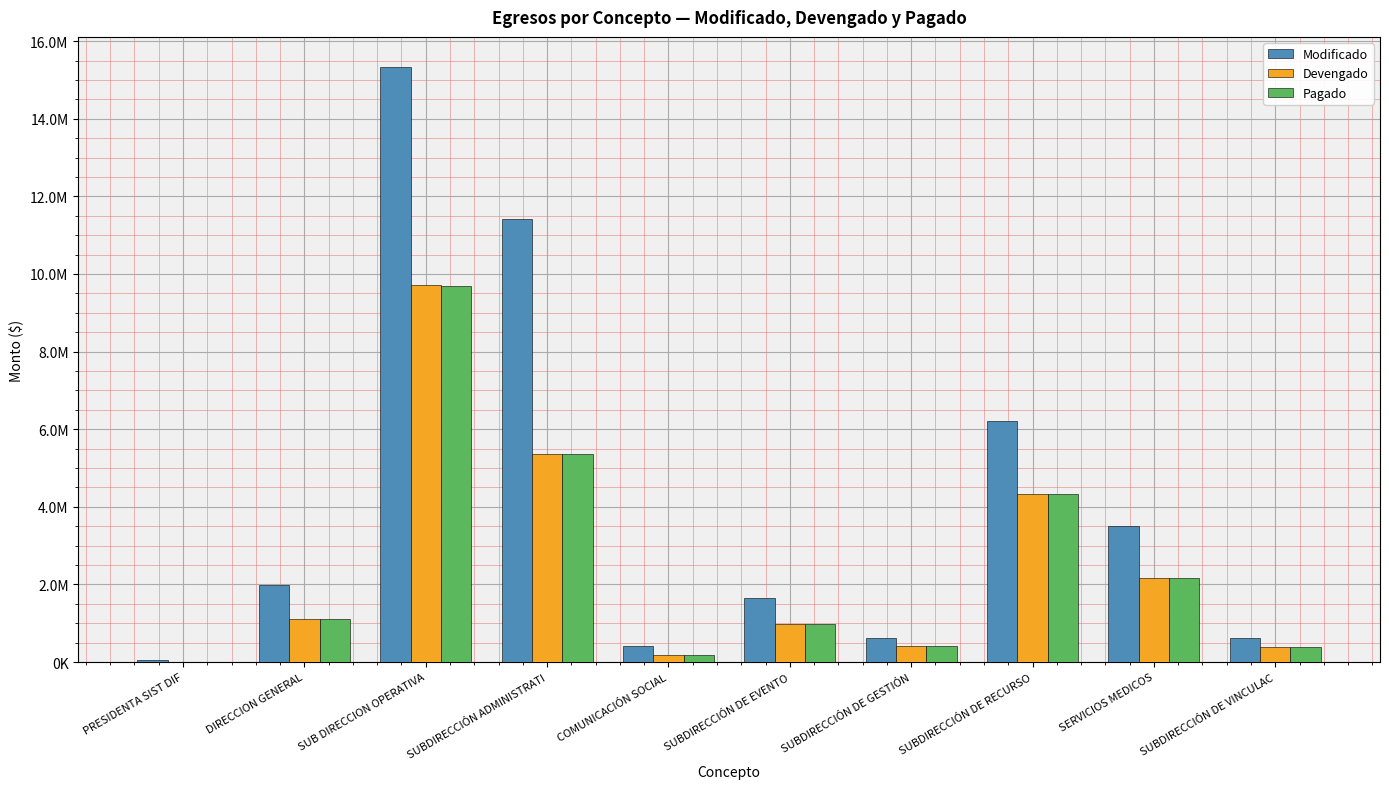

Are the bars grouped side by side (vs. stacked)?

Yes